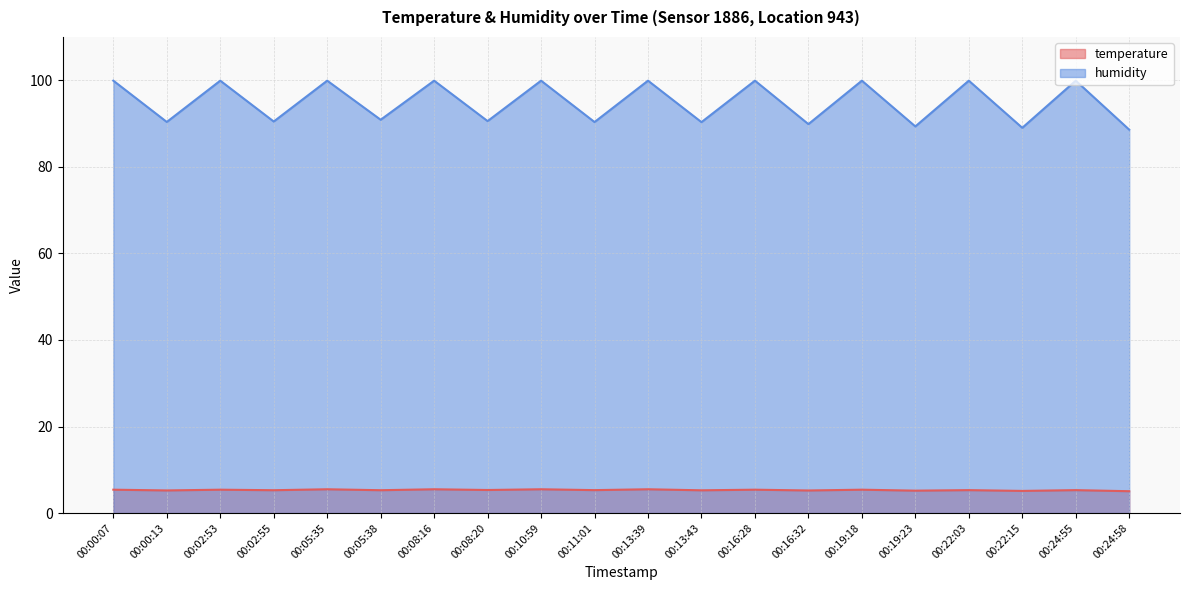

At 00:13:39, list the series in order from smallest to largest.

temperature, humidity